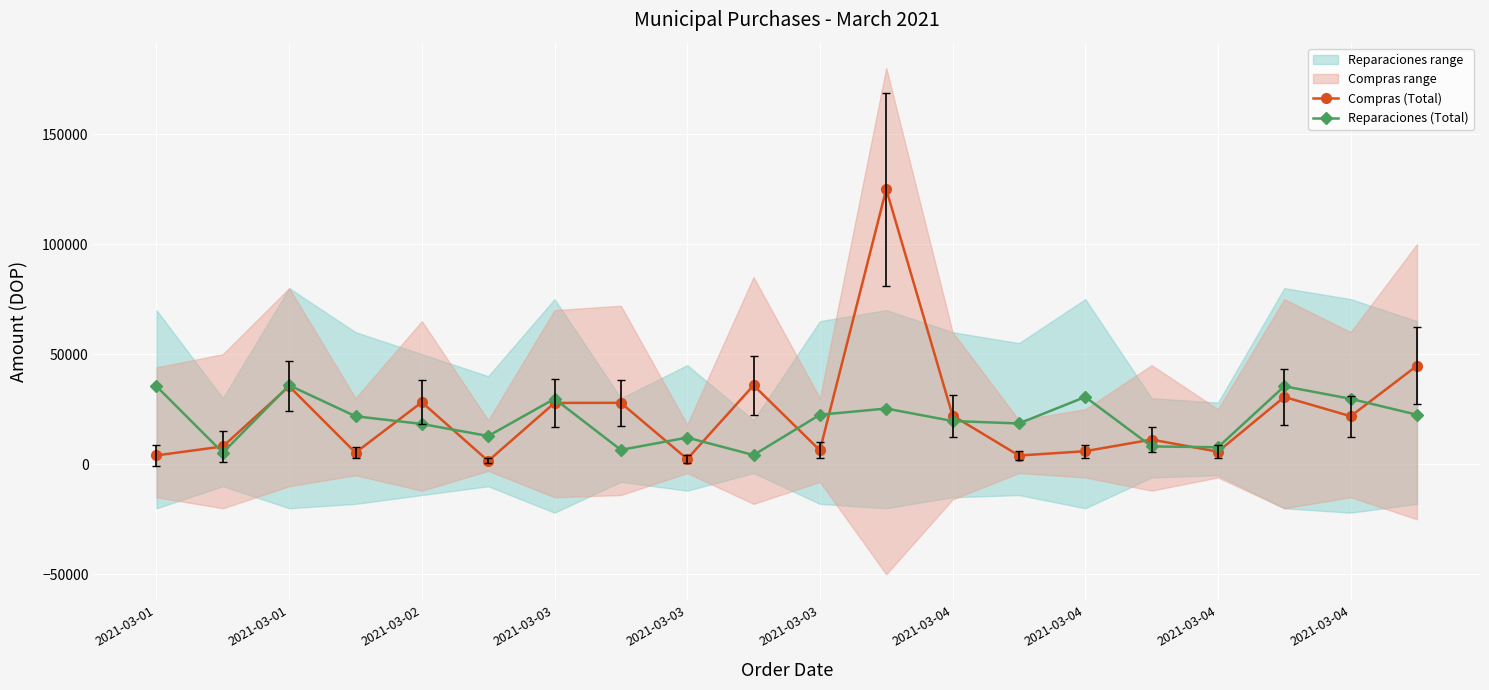

Between 11 and 10, which is larger?

11